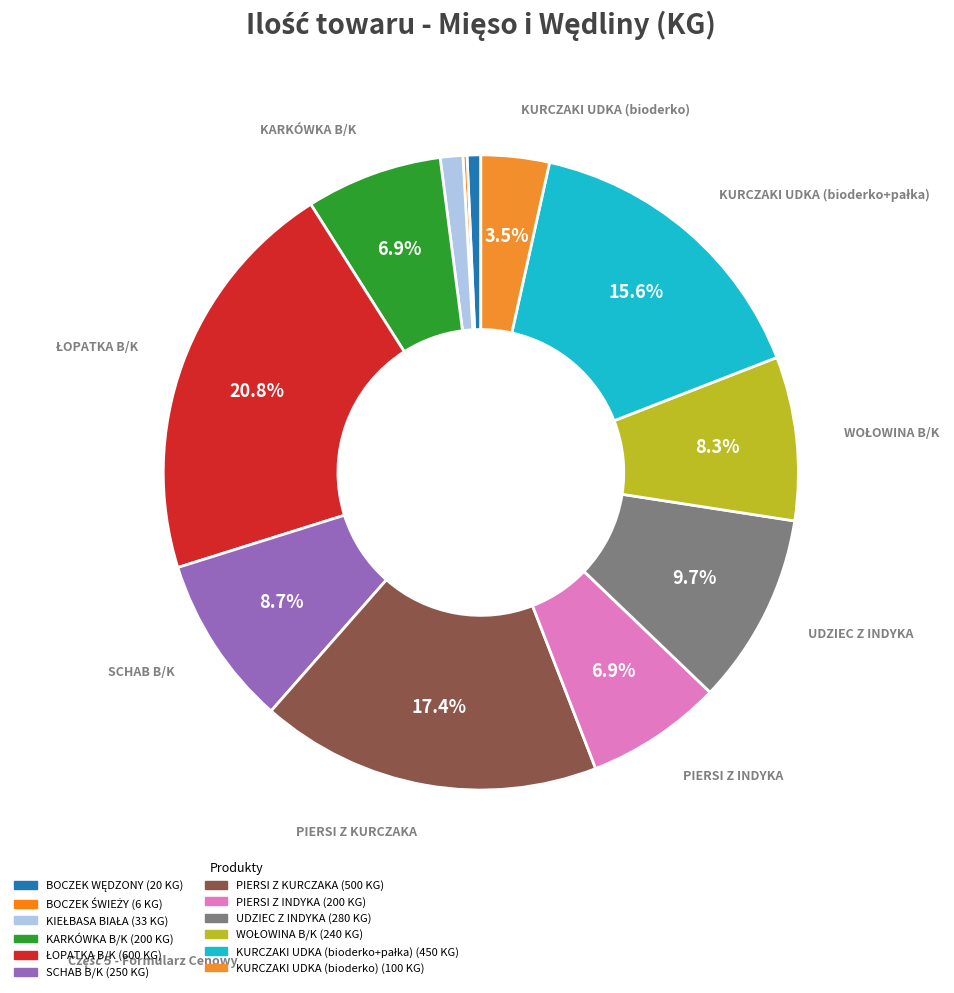

Which slice is the largest?

ŁOPATKA B/K